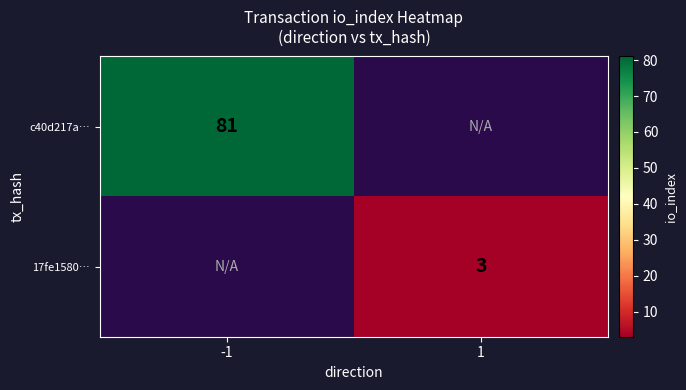

The value of 17fe1580… at 1 is 3. True or false?

True